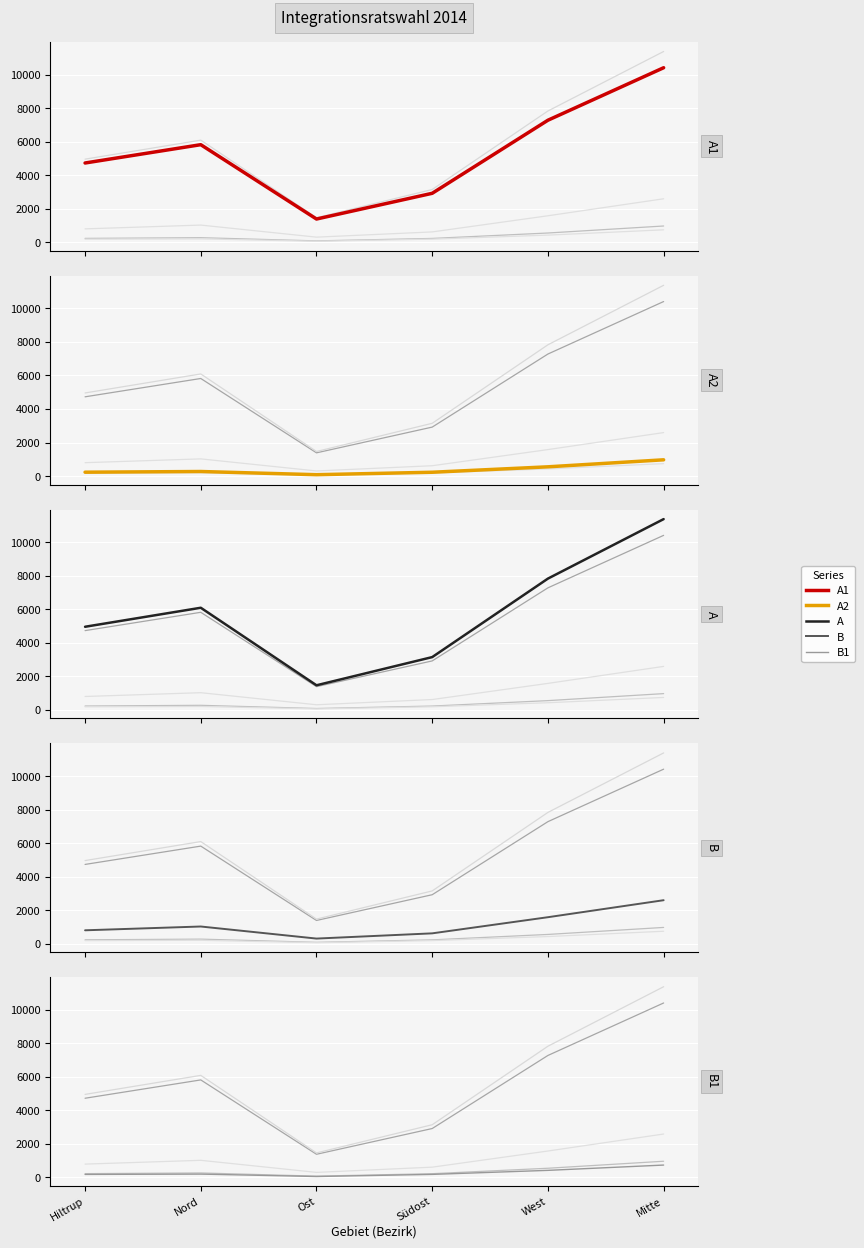

True or false: B1 and A1 cross at least once.

False